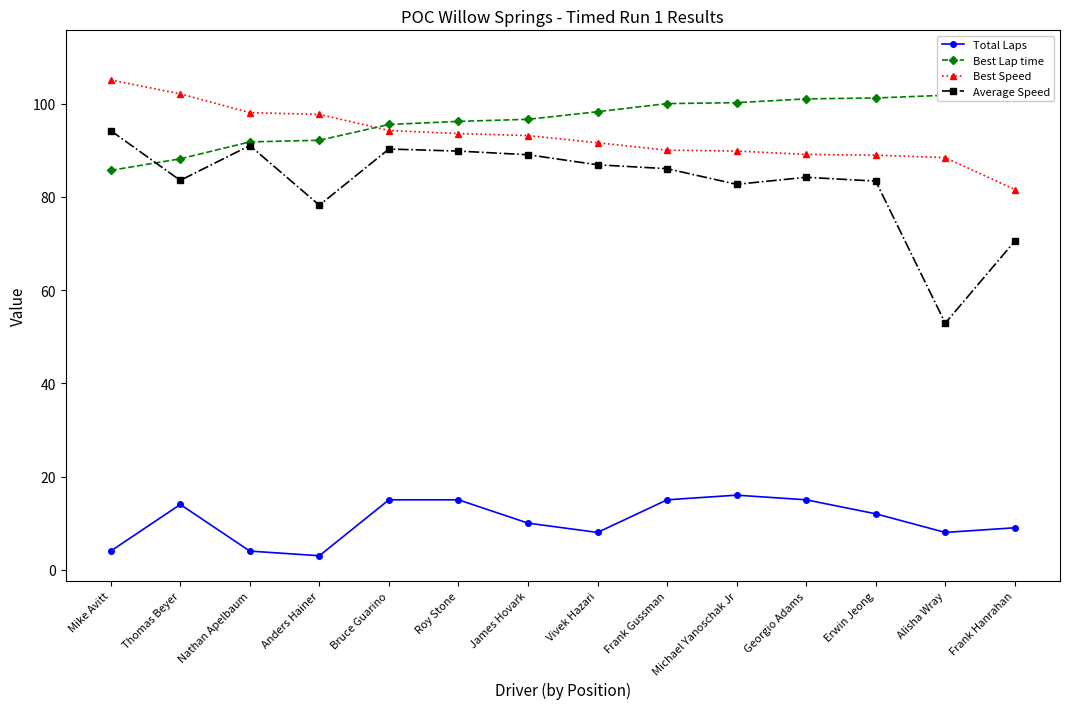

True or false: Best Speed and Total Laps intersect in this chart.

False